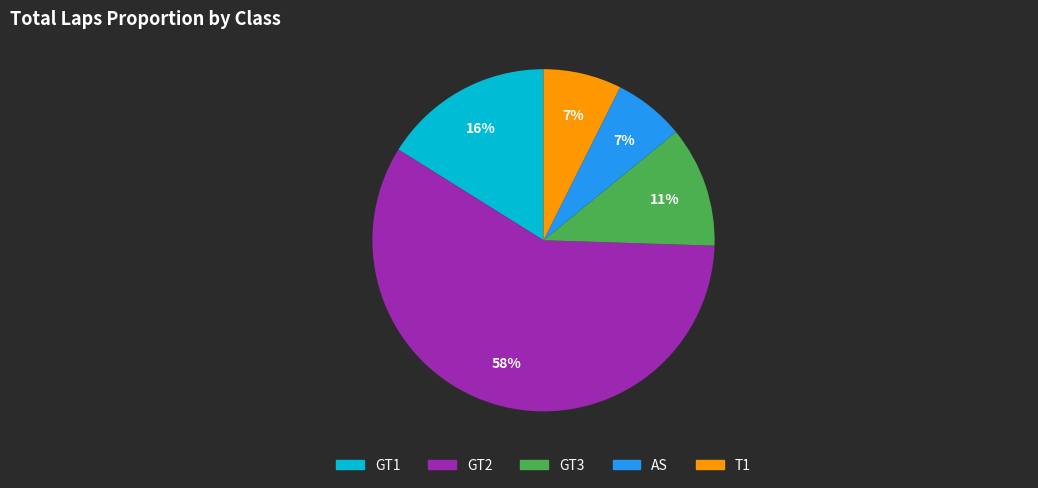

To the nearest percent, what is the difference between the largest and smallest slice percentages?

52%